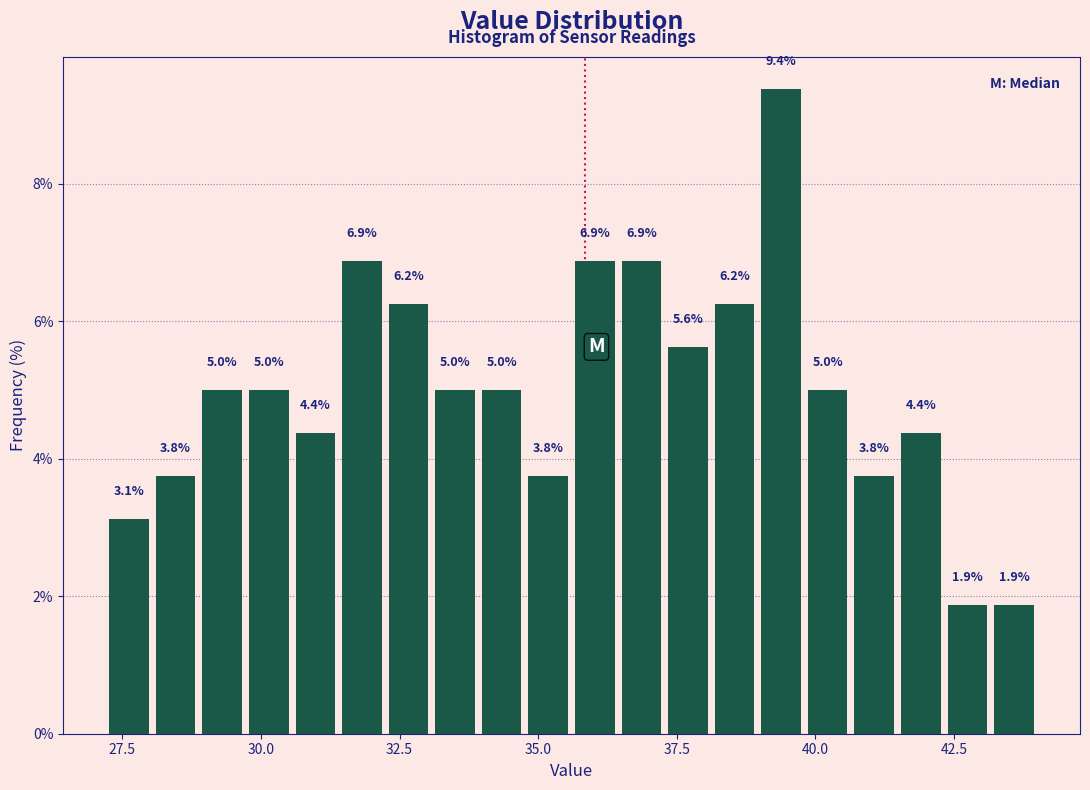

Read against the x-axis, roughly where is the centre of the tallest bar?

39.5